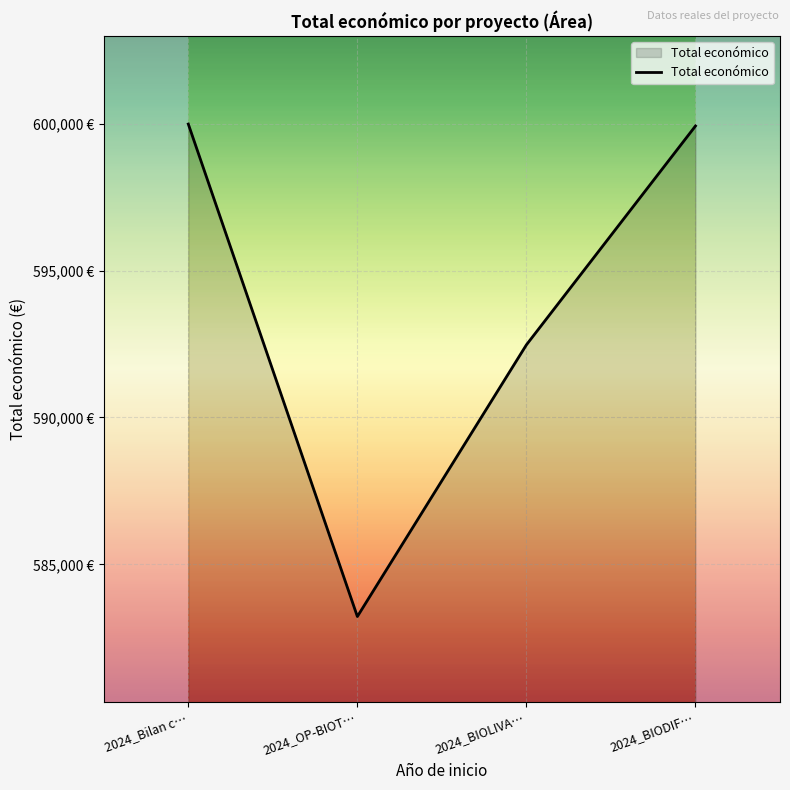

What is the maximum value shown in the chart?

599992